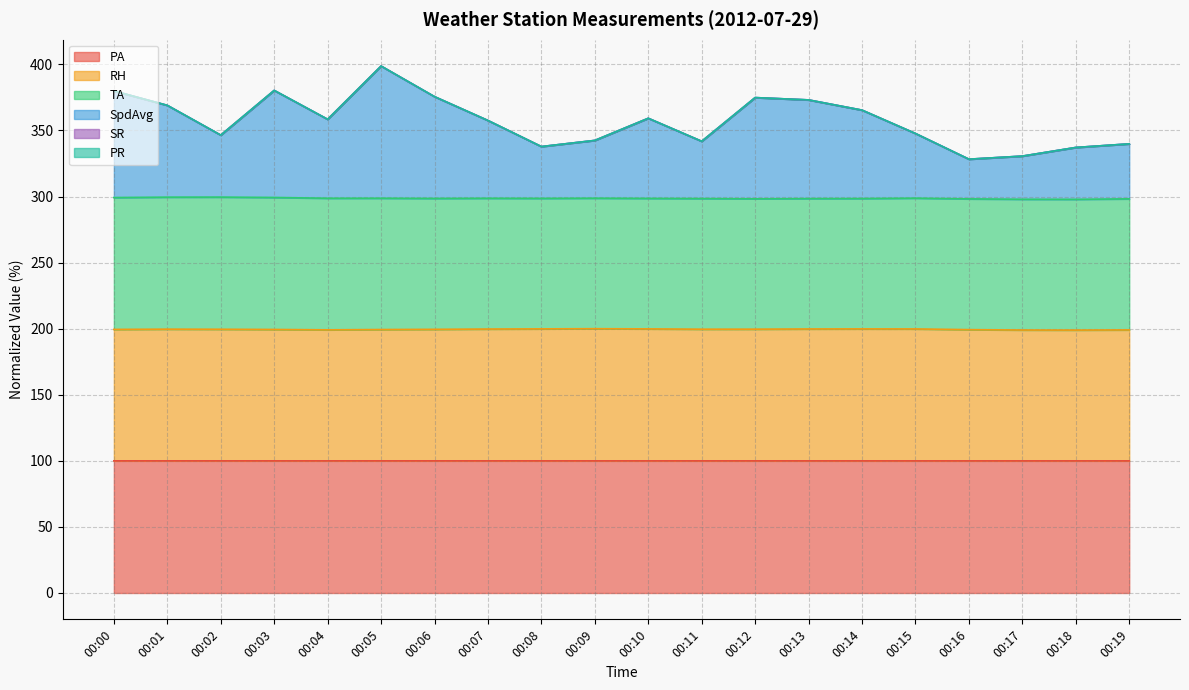

What is the difference between the second highest and minimum values in the SpdAvg series?

52.0